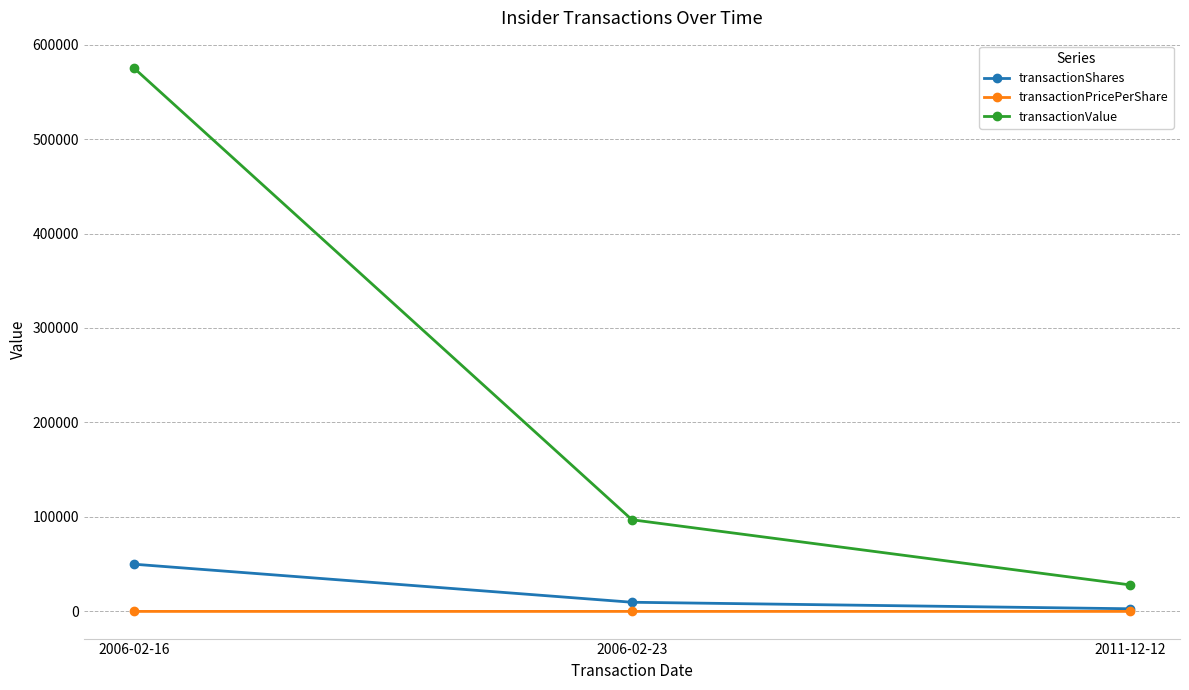

What is the value of the transactionValue point at the 1st from the left?

575350.0